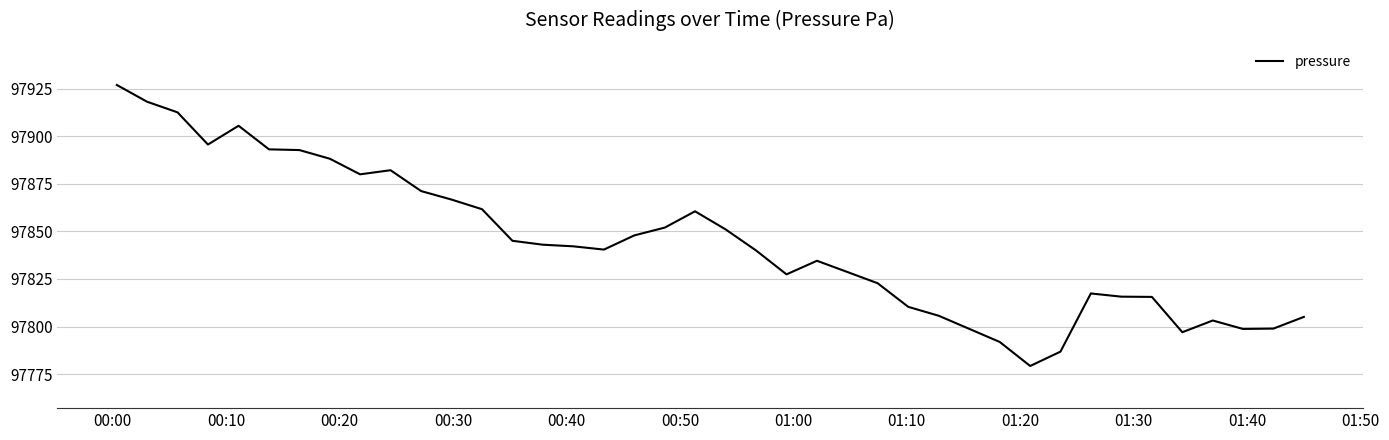

What is the difference between the maximum and minimum values?

147.7